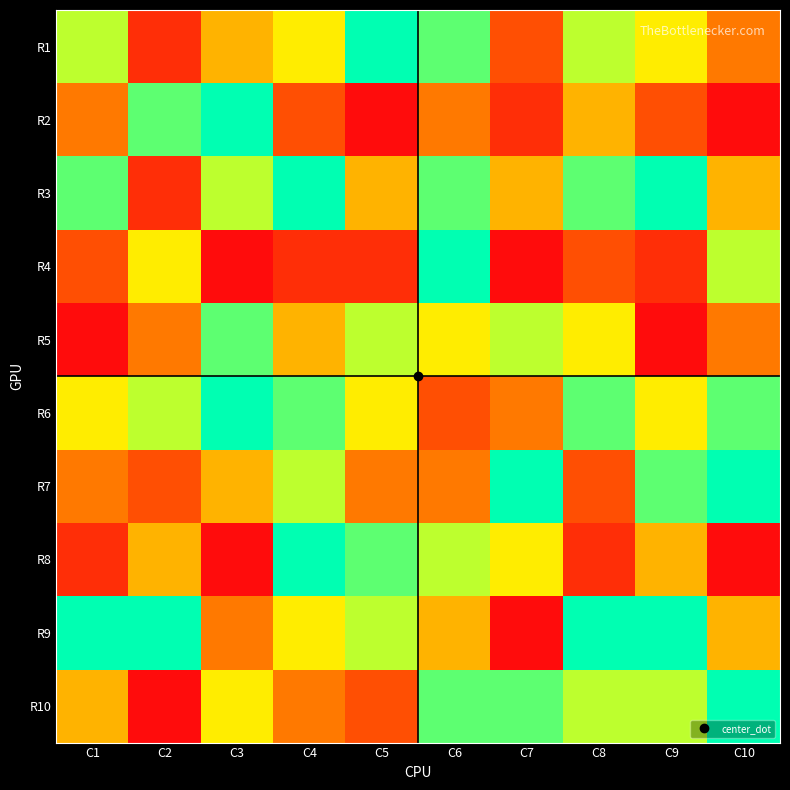

Which series has the widest spread of values?

R2